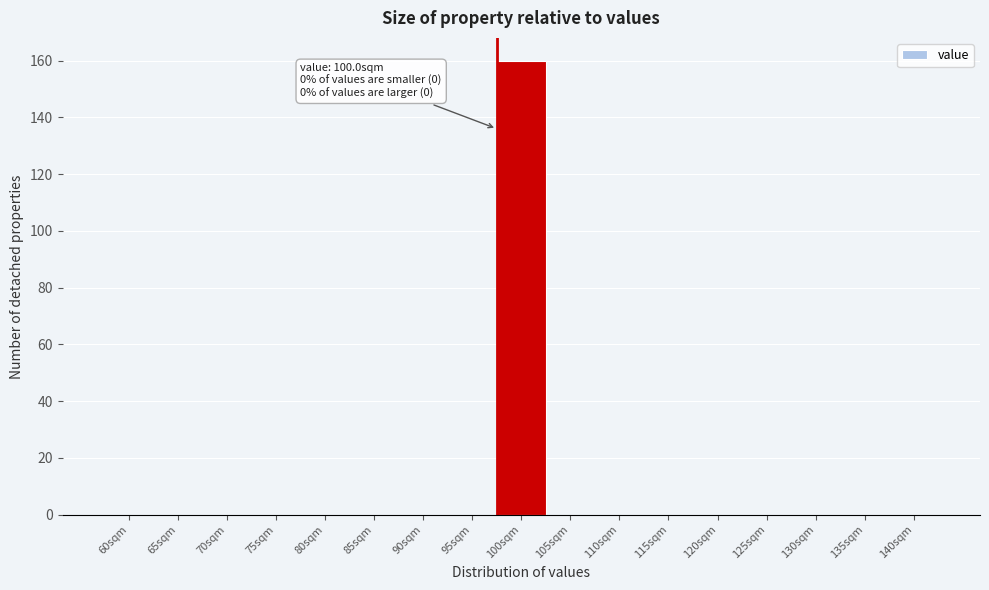

Reading left to right, what are all the values shown in this chart?

60sqm=0	65sqm=0	70sqm=0	75sqm=0	80sqm=0	85sqm=0	90sqm=0	95sqm=0	100sqm=160	105sqm=0	110sqm=0	115sqm=0	120sqm=0	125sqm=0	130sqm=0	135sqm=0	140sqm=0